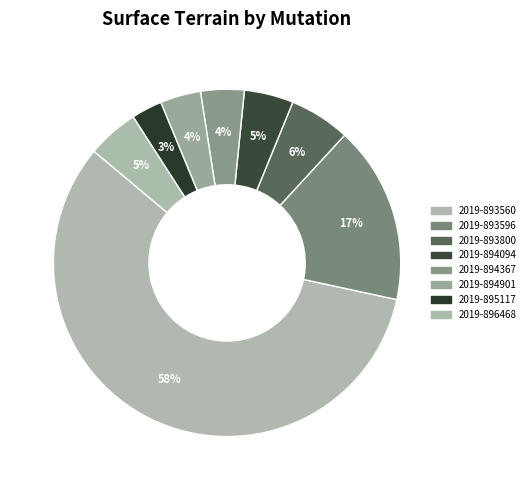

Which slice is the smallest?

2019-895117